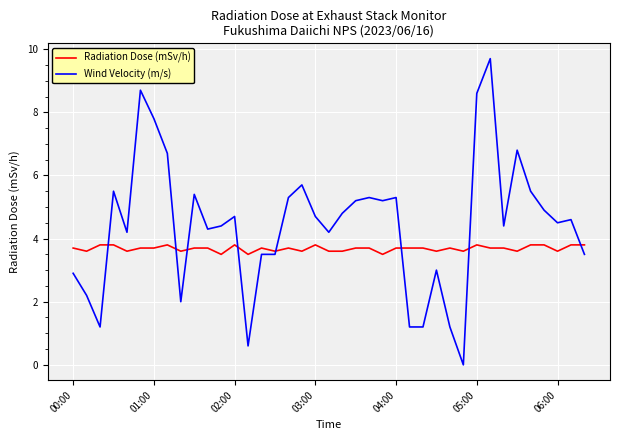

List the series in order of their overall mean, lowest first.

Radiation Dose (mSv/h), Wind Velocity (m/s)